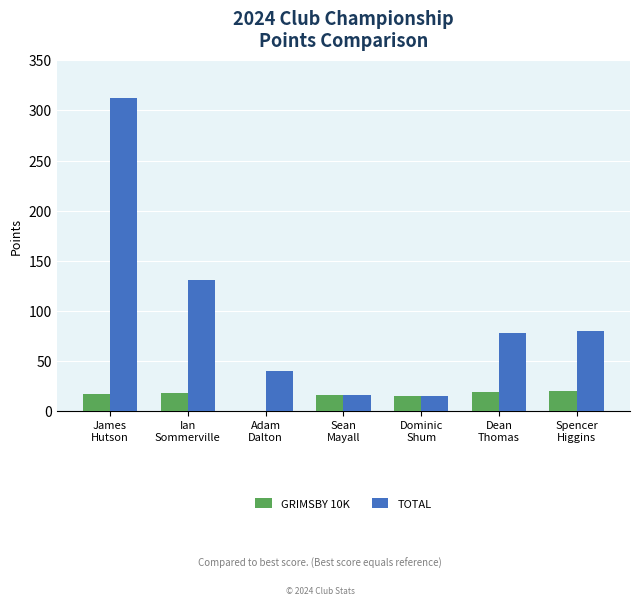

How many distinct data groups are displayed?

2